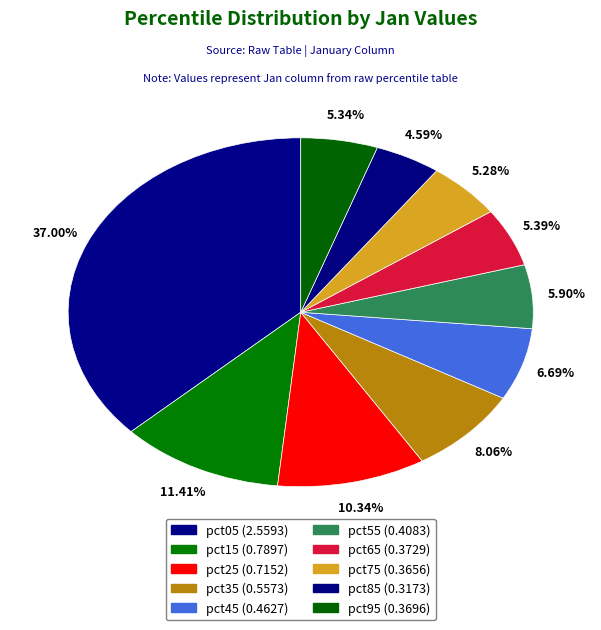

Does any single category account for the majority?

No